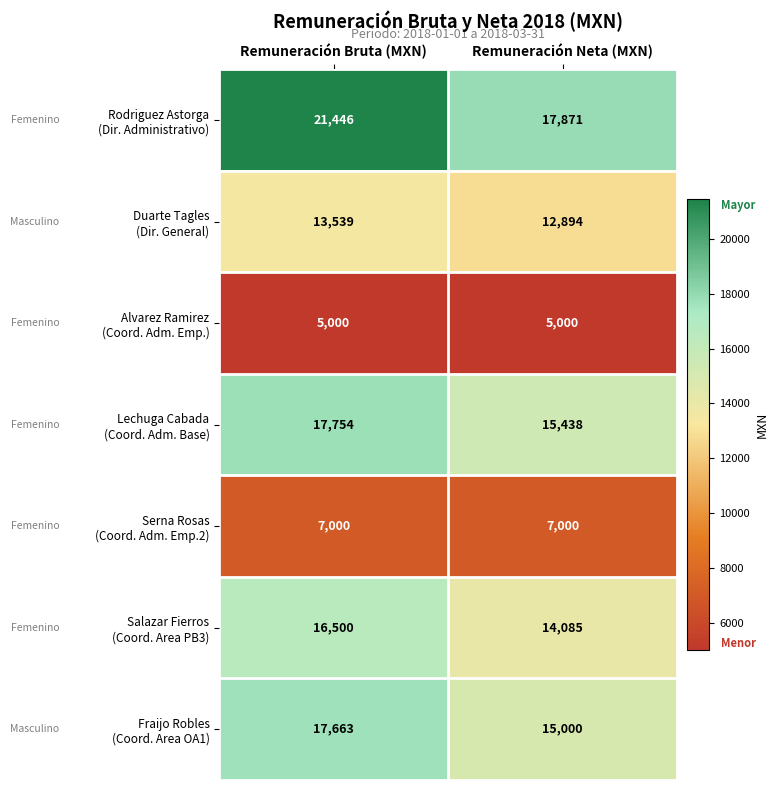

What is the greatest value displayed?

21446